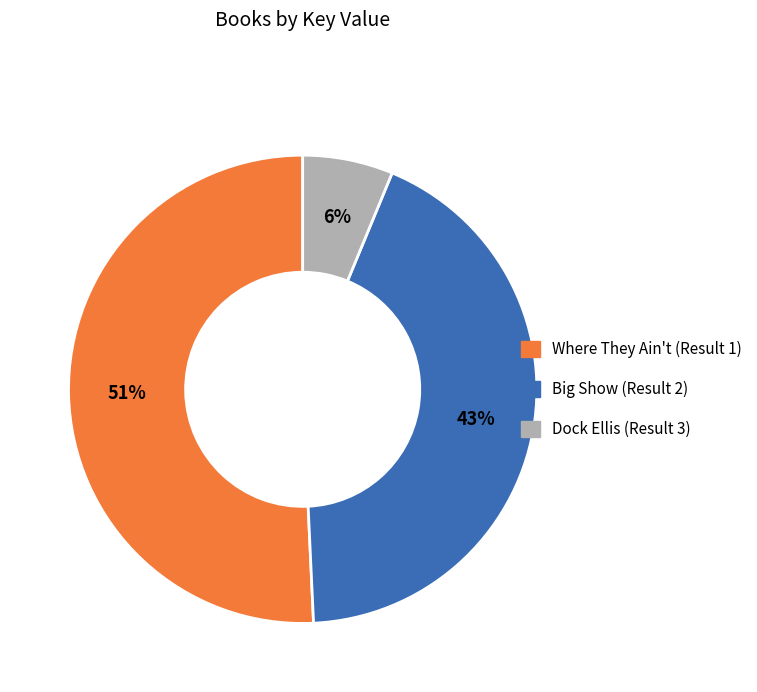

Which slice represents more than half of the pie?

Where They Ain't (Result 1)